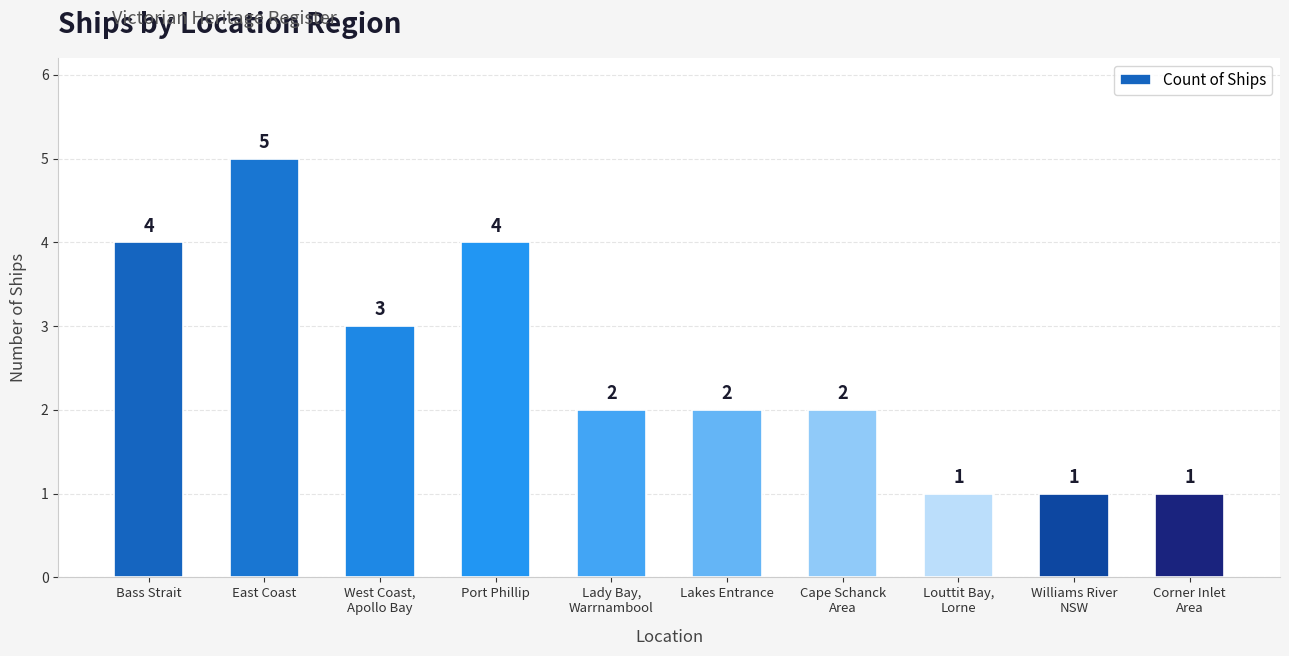

How many bars are there in total?

10